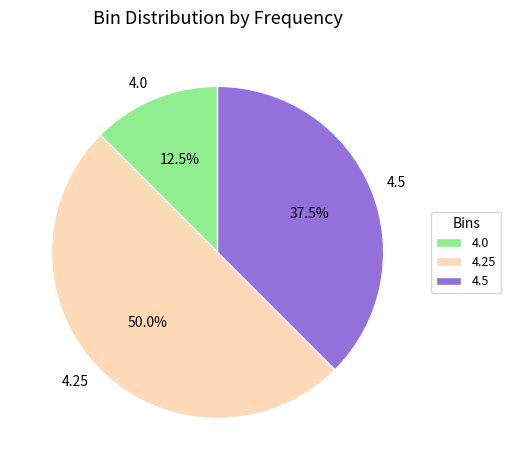

Does 4.0 account for over 50% of the chart?

No